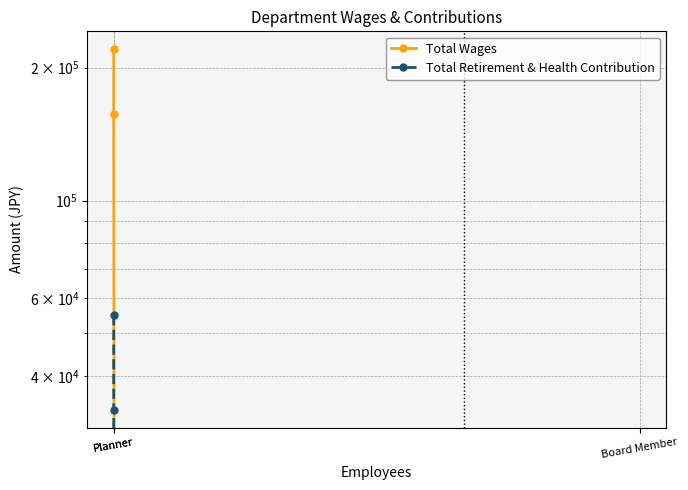

Which has a higher value, Board Member or Planner?

Planner